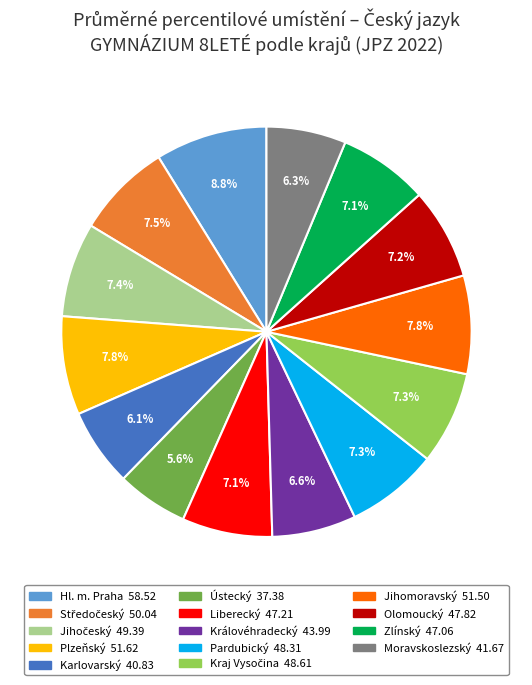

To the nearest percent, what is the combined percentage of Moravskoslezský and Jihomoravský?

14%